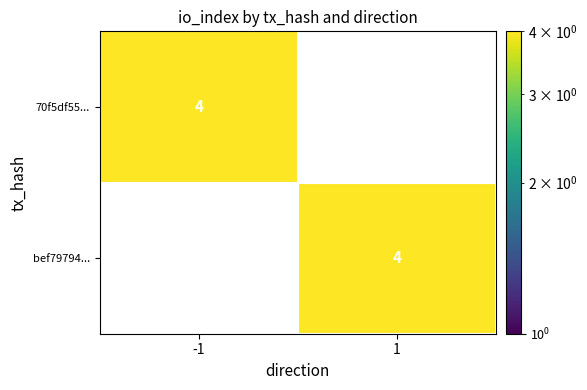

Reading left to right, what are all the values shown in this chart?

70f5df5572a53e8e6d7c31c863fb626881104c2: -1	4
bef797948d7456f16d5899d77a826d45dc1b135: 1	4